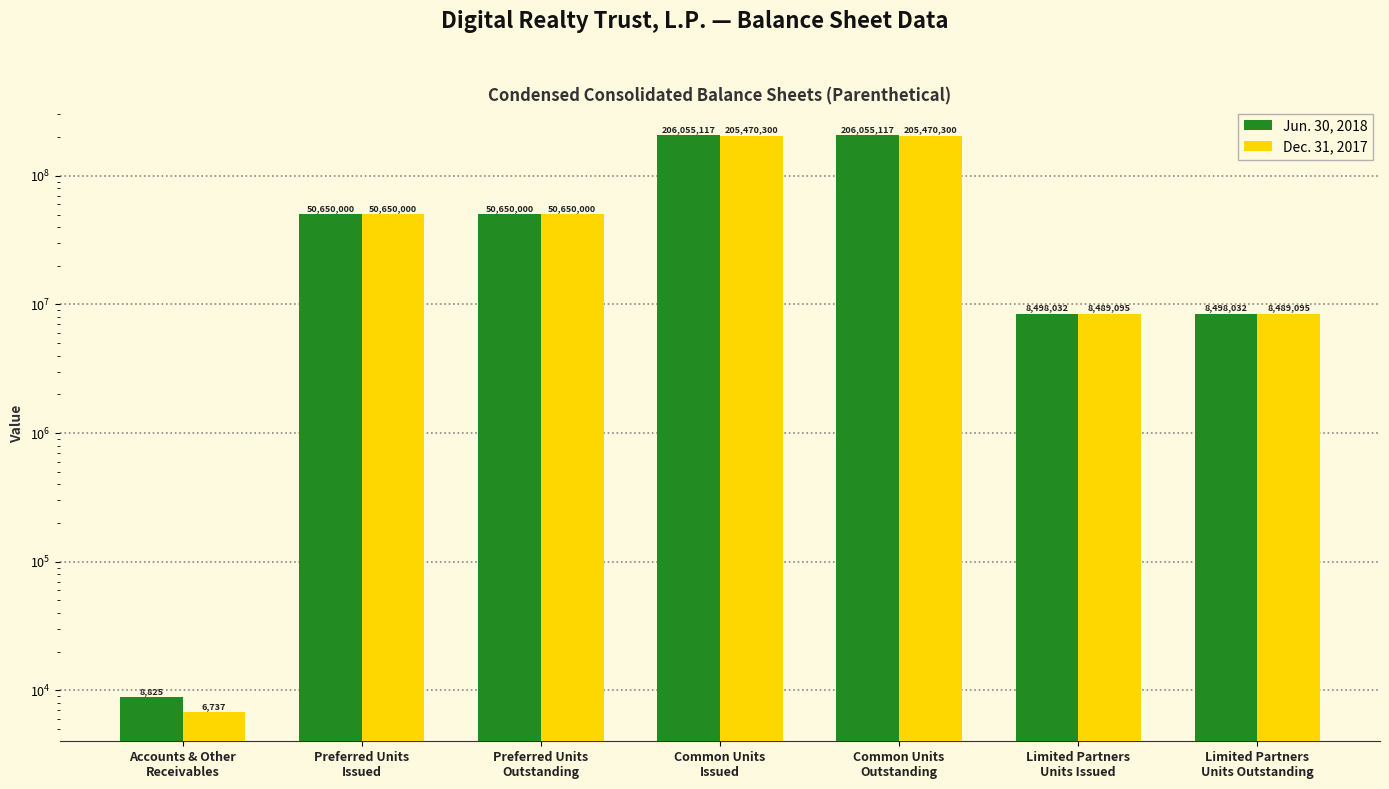

How many data points does each series have?

7